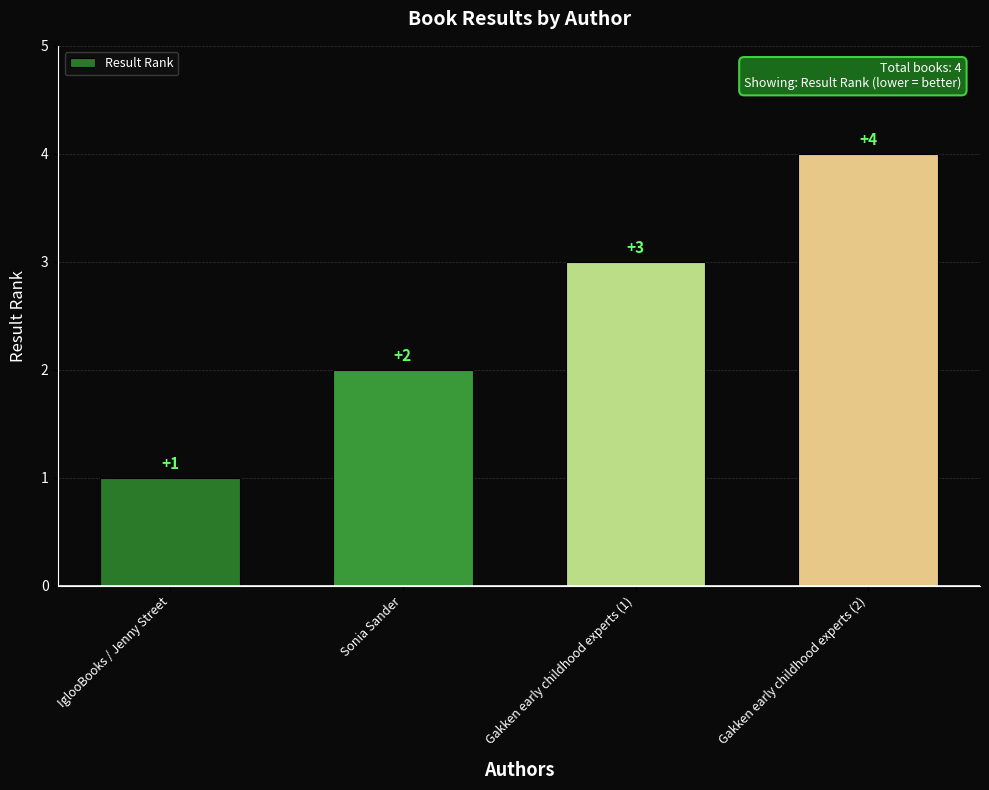

Rank the categories by value from lowest to highest.

IglooBooks / Jenny Street, Sonia Sander, Gakken early childhood experts (1), Gakken early childhood experts (2)